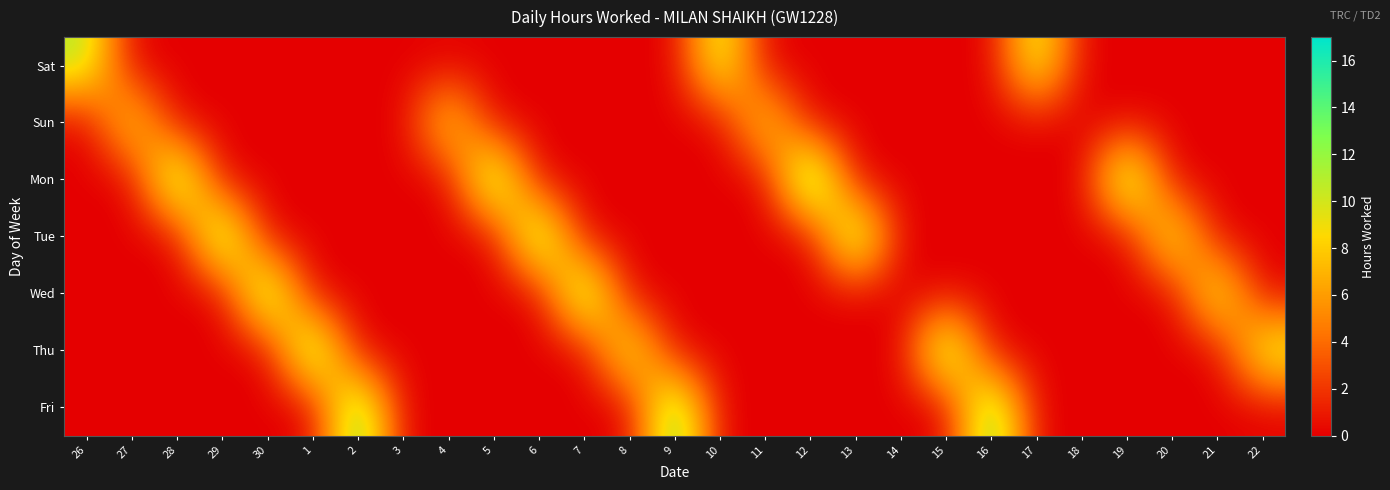

Which has a higher value, 18 or 3?

18